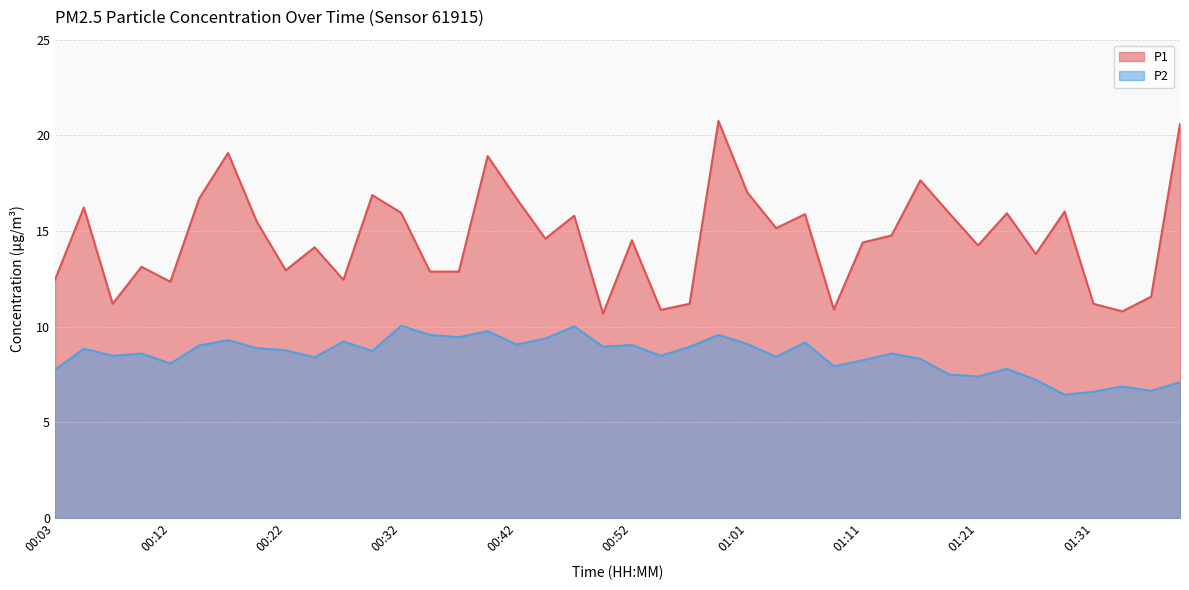

List the series in order of their overall mean, highest first.

P1, P2